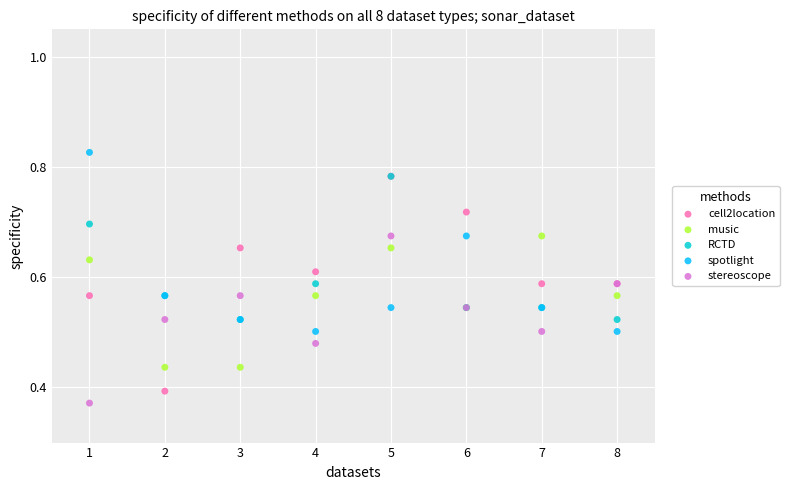

What are all the series names shown in the legend?

cell2location, music, RCTD, spotlight, stereoscope